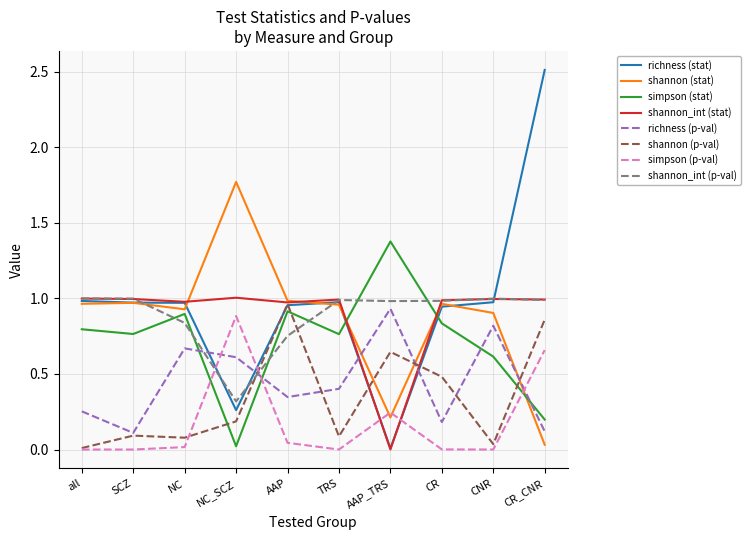

True or false: simpson (stat) and shannon (stat) intersect in this chart.

True